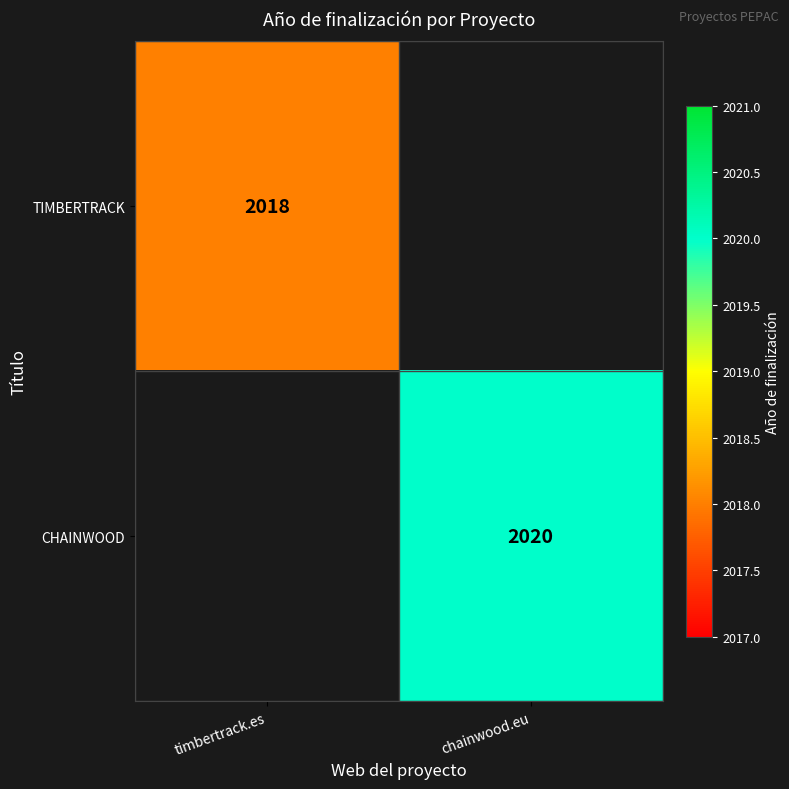

The TIMBERTRACK series shows 680 at timbertrack.es. True or false?

False